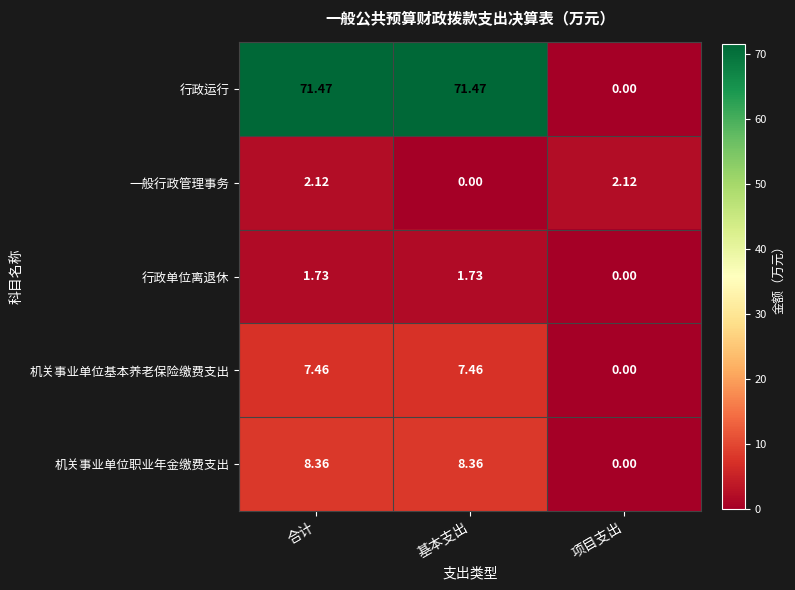

At which label does 机关事业单位基本养老保险缴费支出 first exceed 7?

合计